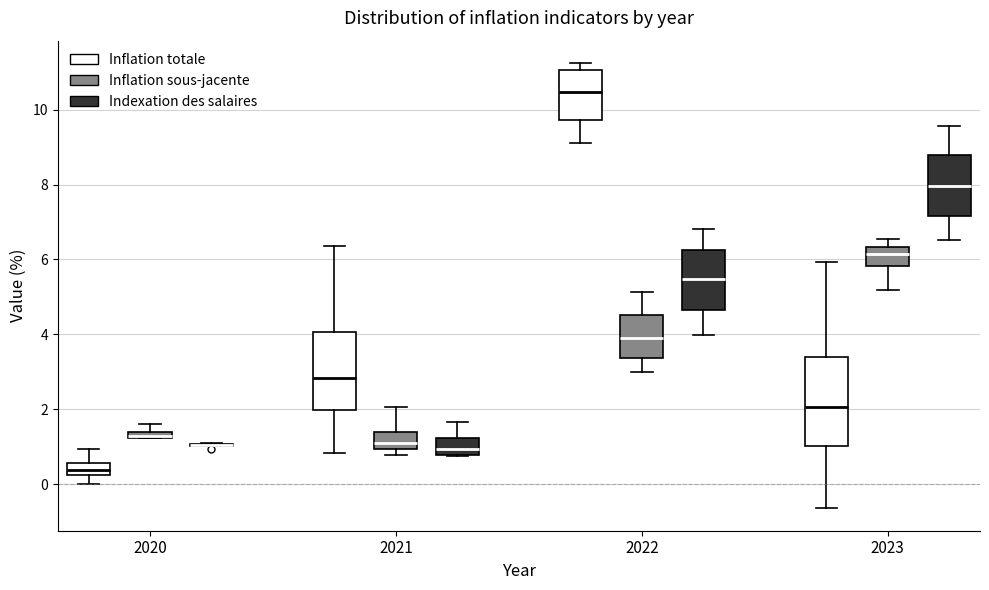

Where is the upper edge of the box for 2022 (Indexation des salaires) on the y-axis? The values are not printed on the chart, so give them approximately, as read against the axis.

6.2